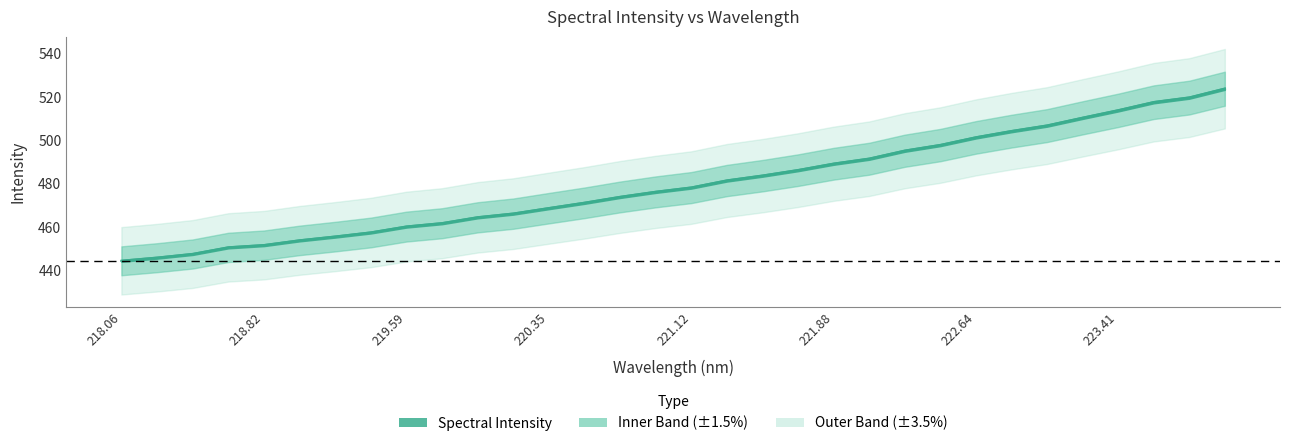

What is the average value?

479.7